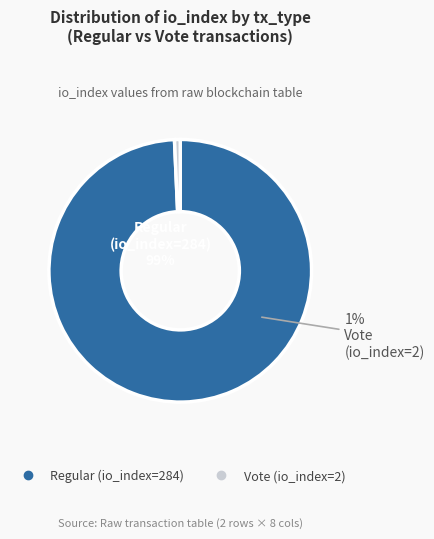

To the nearest percent, what is the difference between the Regular (io_index=284) and Vote (io_index=2) slice percentages?

99%